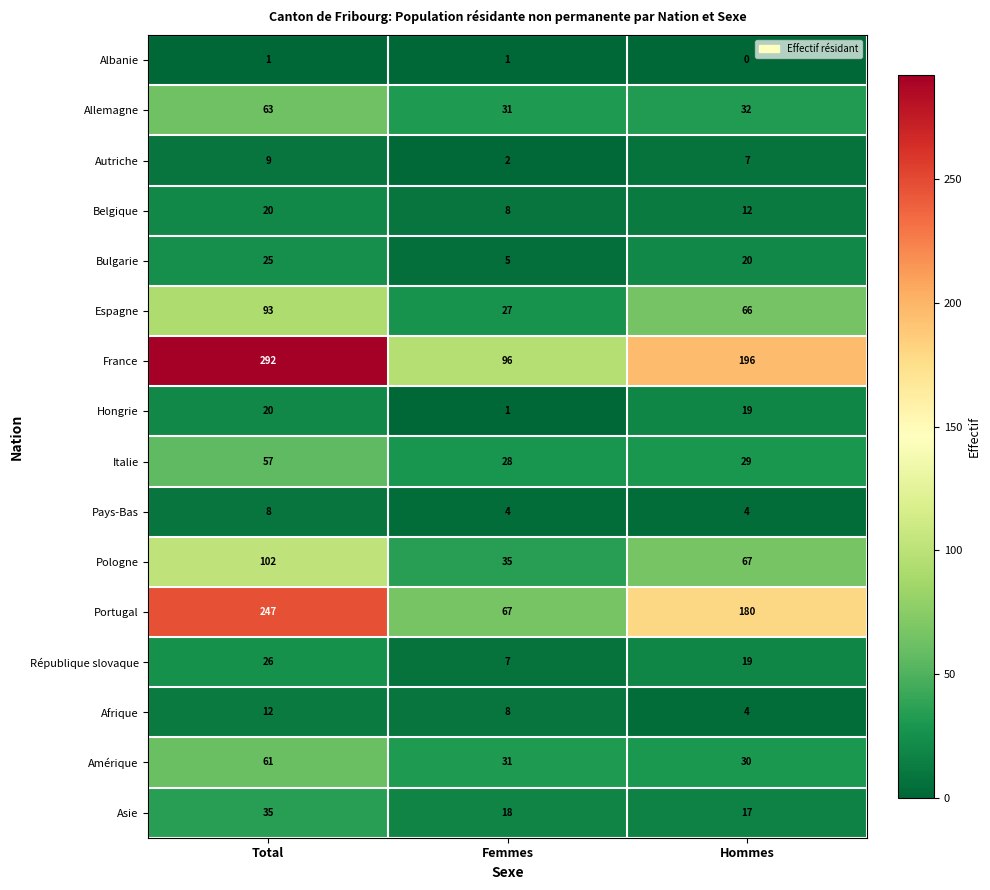

What is the difference between the highest and lowest values at Total?

291